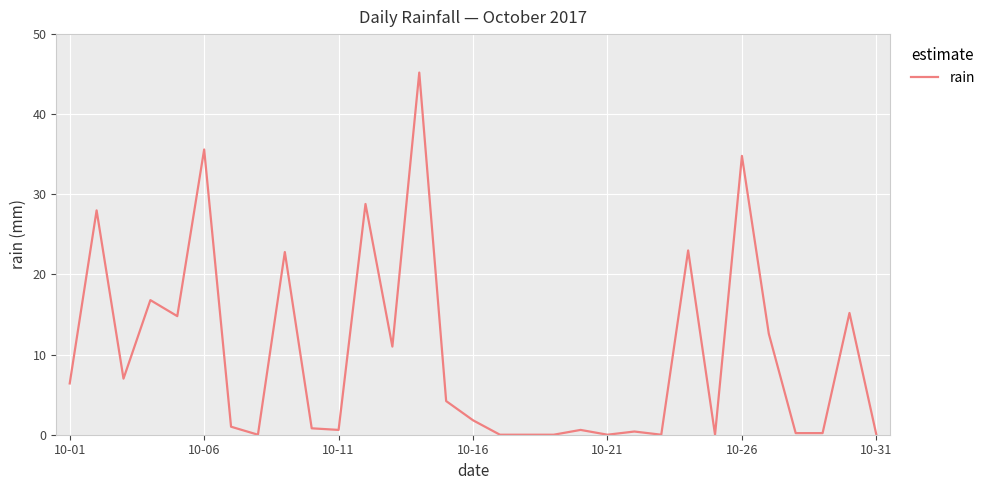

What is the greatest value displayed?

45.2